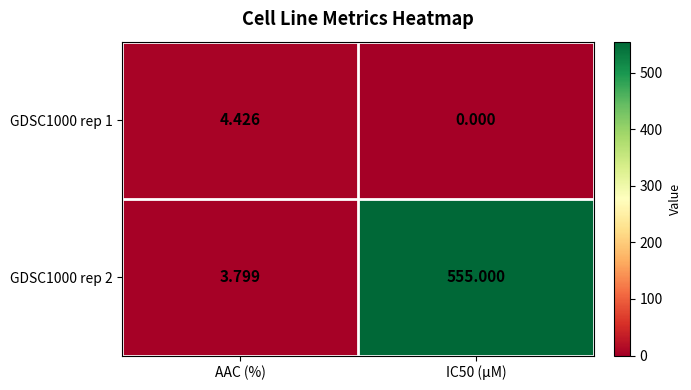

Where does the GDSC1000 rep 1 series first go above 4?

AAC (%)